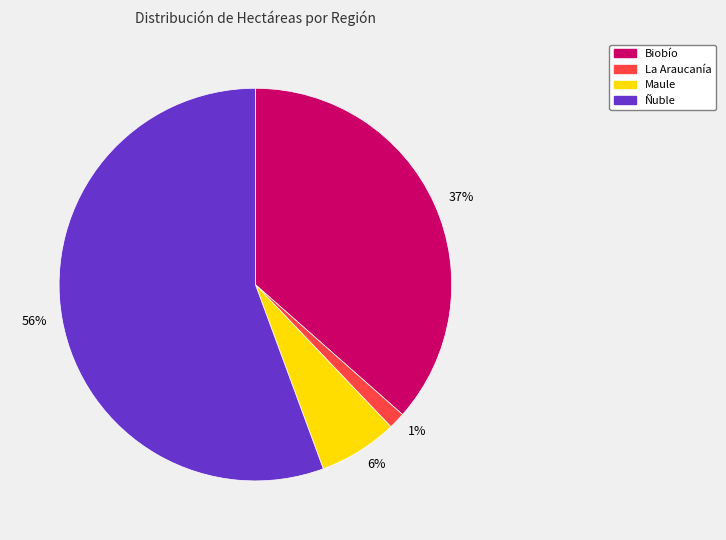

Is the sum of 6% and 37% greater than half?

No